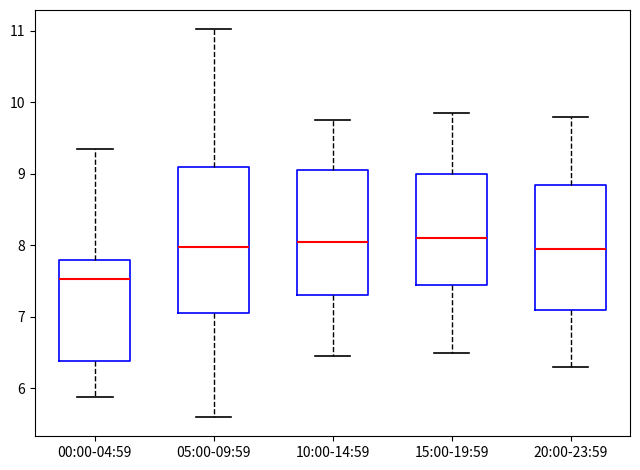

Reading left to right, transcribe this box plot: for each box, give where its median line is, the range the box spans, and where its two whiskers end, as read against the y-axis. The values are not printed on the chart, so give them approximately, as read against the axis.

00:00-04:59: median 7.5, box 6.4 to 7.8, whiskers 5.9 to 9.4
05:00-09:59: median 8.0, box 7.1 to 9.1, whiskers 5.6 to 11.0
10:00-14:59: median 8.1, box 7.3 to 9.1, whiskers 6.5 to 9.8
15:00-19:59: median 8.1, box 7.5 to 9.0, whiskers 6.5 to 9.9
20:00-23:59: median 8.0, box 7.1 to 8.9, whiskers 6.3 to 9.8